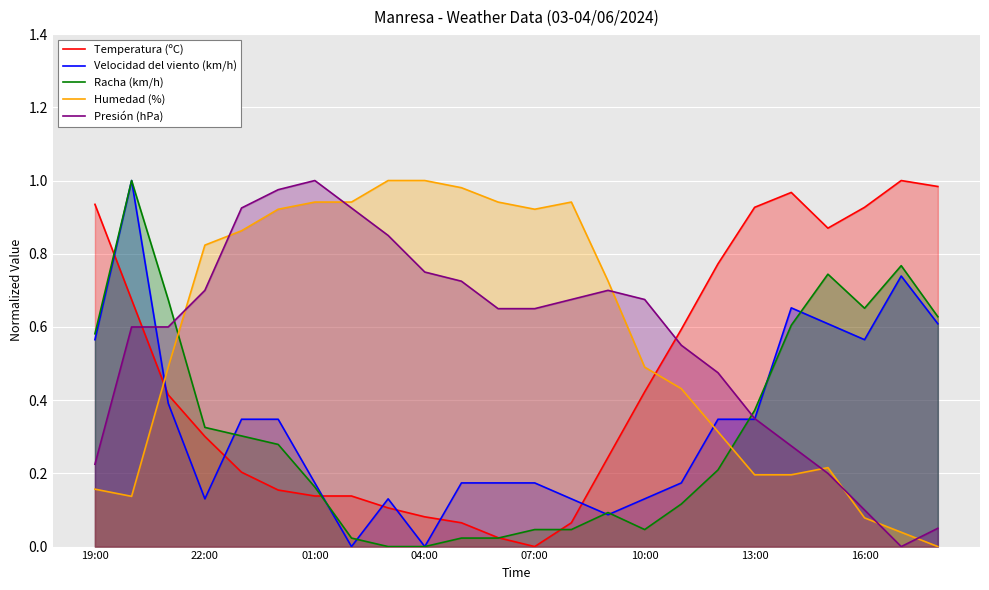

The value of Presión (hPa) at 04:00 is 0.4. True or false?

False